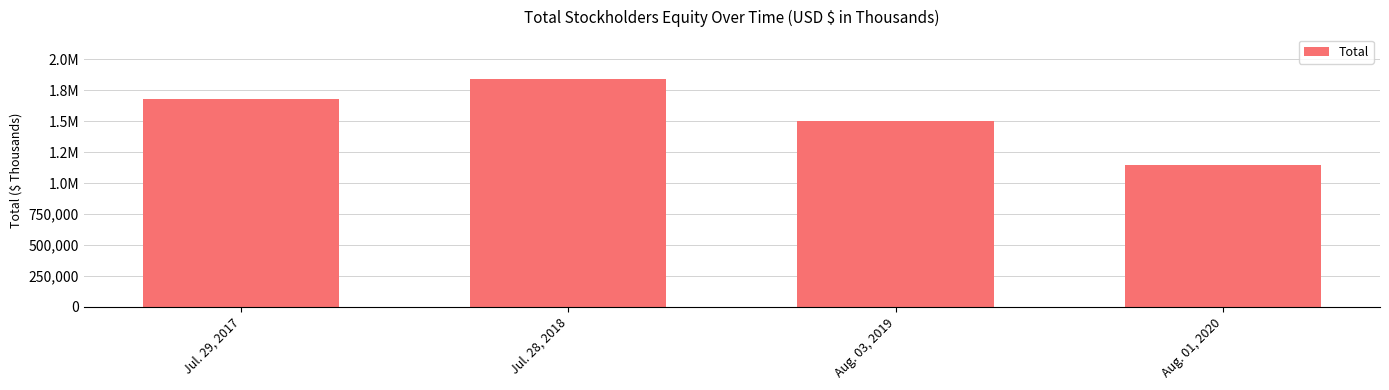

What is the change in value from Jul. 28, 2018 to Aug. 01, 2020?

-696808